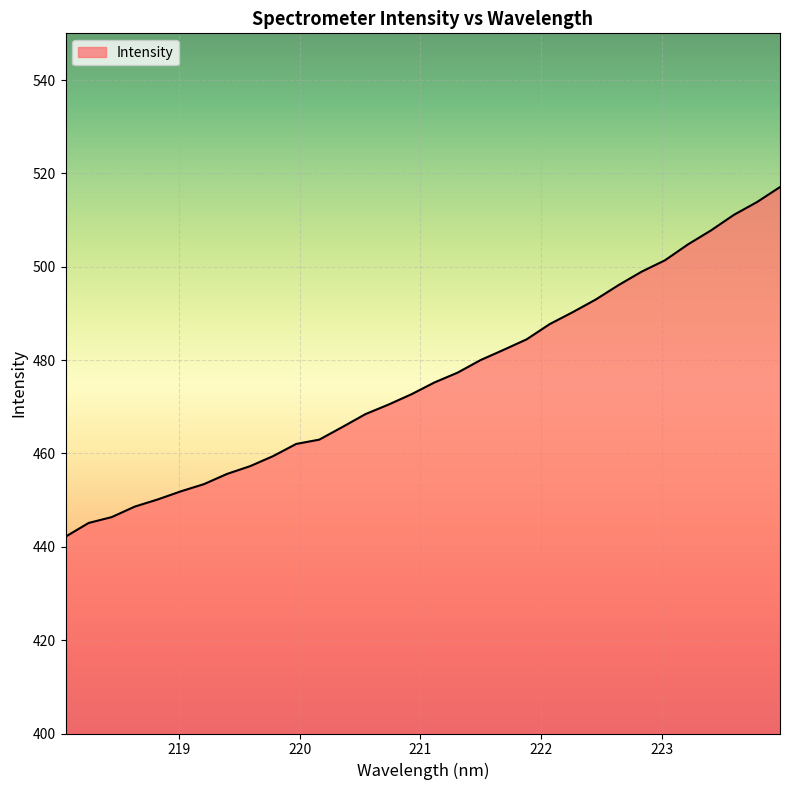

What is the maximum value shown in the chart?

517.1